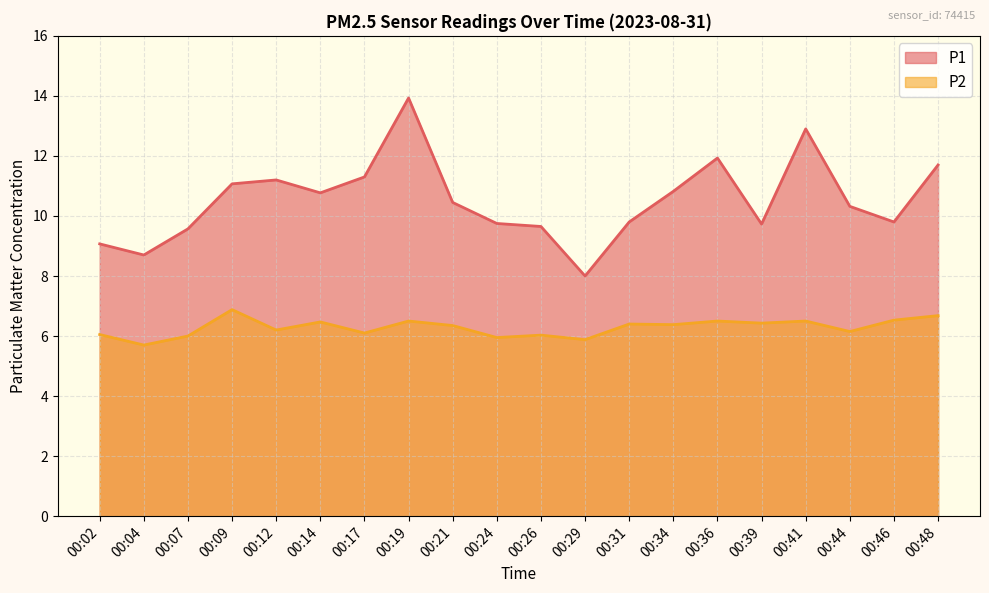

What is the smallest value displayed?

5.7